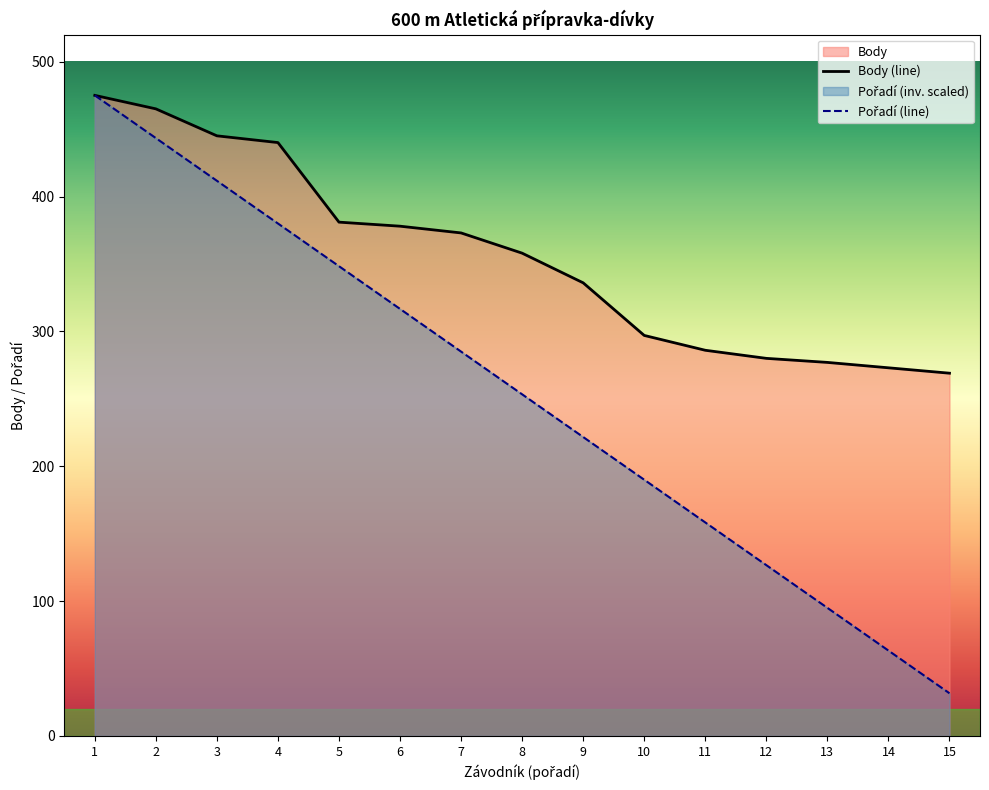

The Body (line) series shows 286.0 at 11. True or false?

True